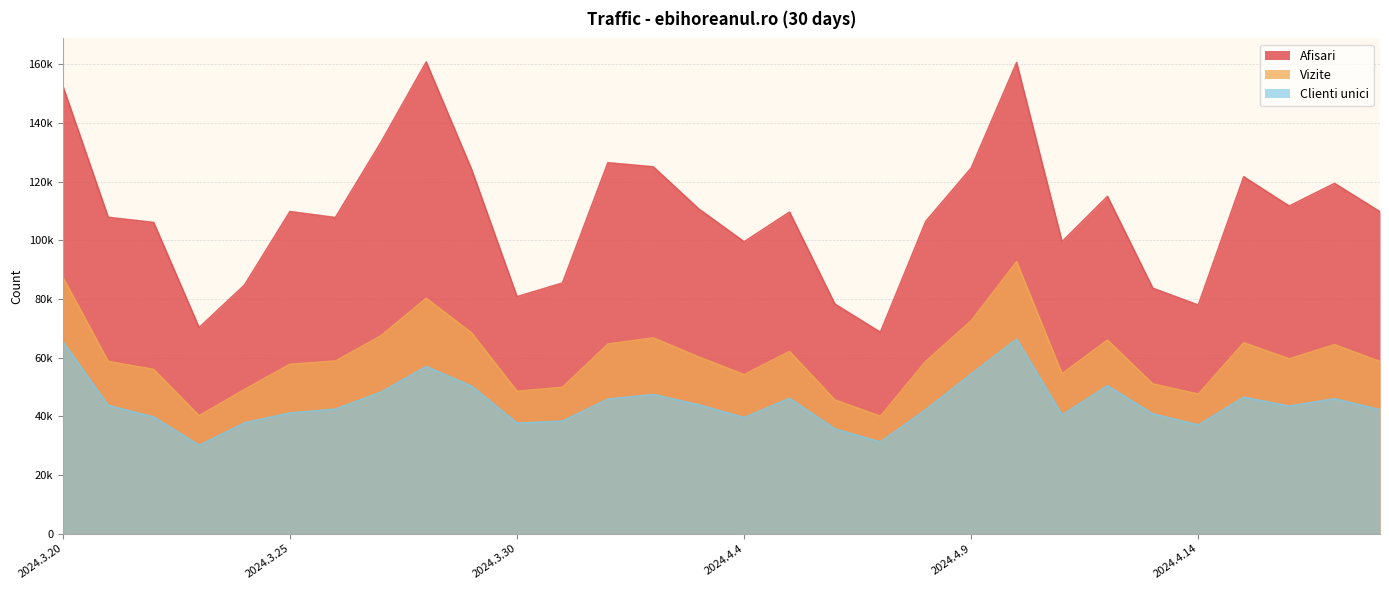

What is the spread (max minus min) of values at 2024.4.12?

64519